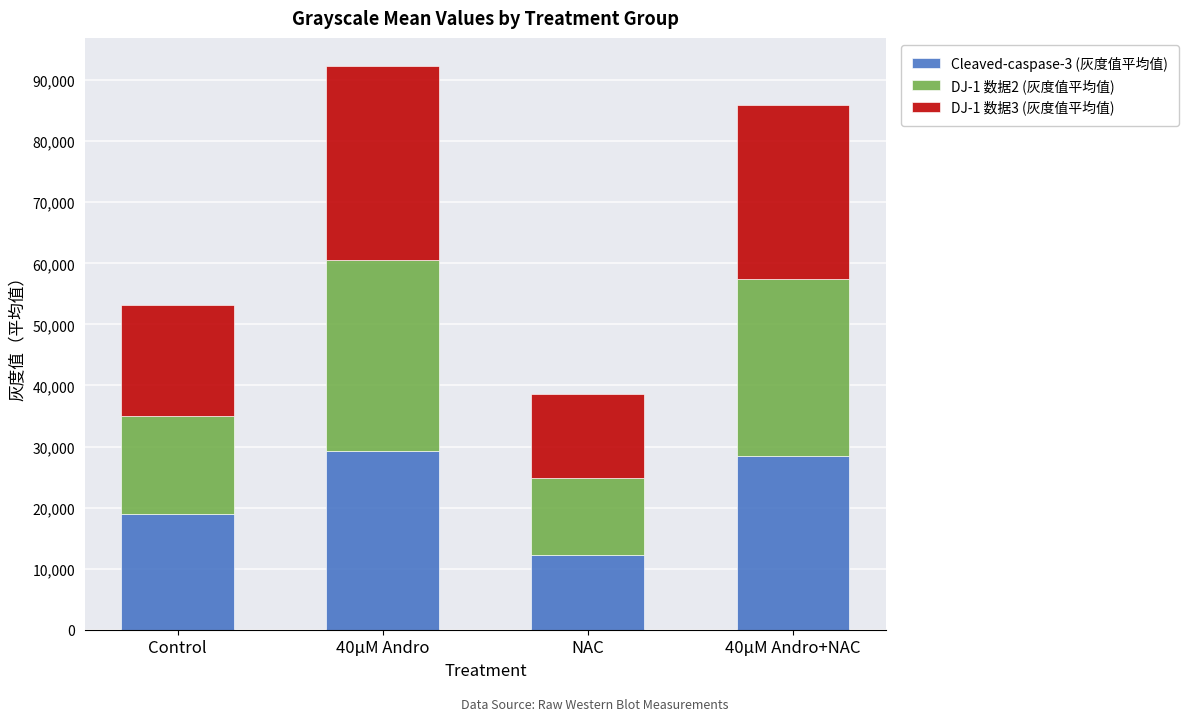

What is the difference between the second highest and second lowest values in the Cleaved-caspase-3 (灰度值平均值) series?

9473.5